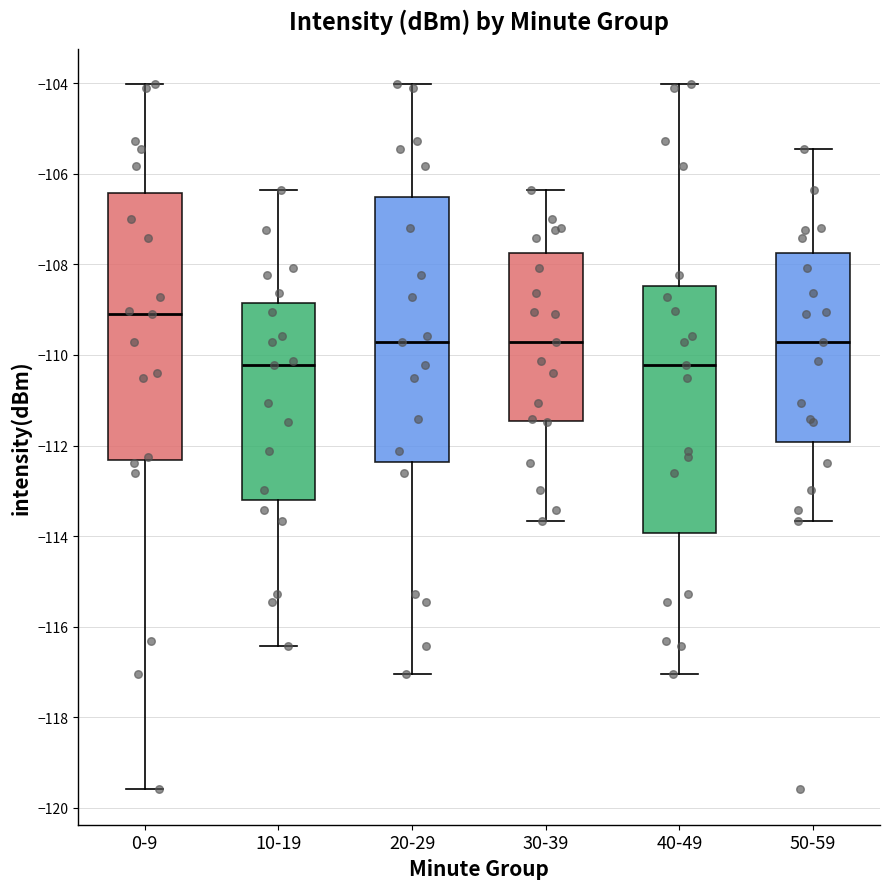

Reading left to right, transcribe this box plot: for each box, give where its median line is, the range the box spans, and where its two whiskers end, as read against the y-axis. The values are not printed on the chart, so give them approximately, as read against the axis.

0-9: median -109.0, box -112.4 to -106.4, whiskers -119.6 to -104.0
10-19: median -110.2, box -113.2 to -108.8, whiskers -116.4 to -106.4
20-29: median -109.8, box -112.4 to -106.6, whiskers -117.0 to -104.0
30-39: median -109.8, box -111.4 to -107.8, whiskers -113.6 to -106.4
40-49: median -110.2, box -114.0 to -108.4, whiskers -117.0 to -104.0
50-59: median -109.8, box -112.0 to -107.8, whiskers -113.6 to -105.4